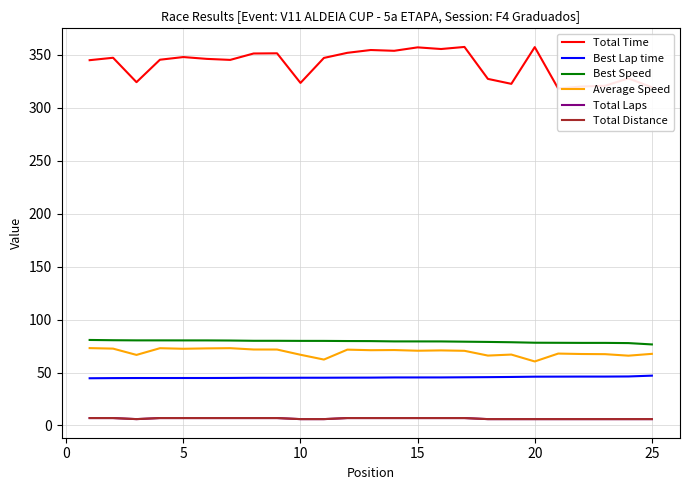

What is the difference between the maximum and minimum values in the Total Distance series?

1.0